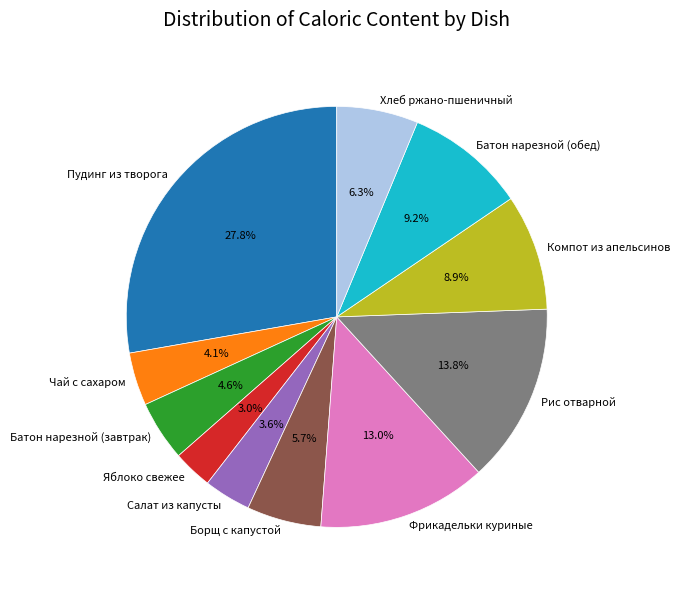

What percentage is NOT represented by Салат из капусты?

96.4%